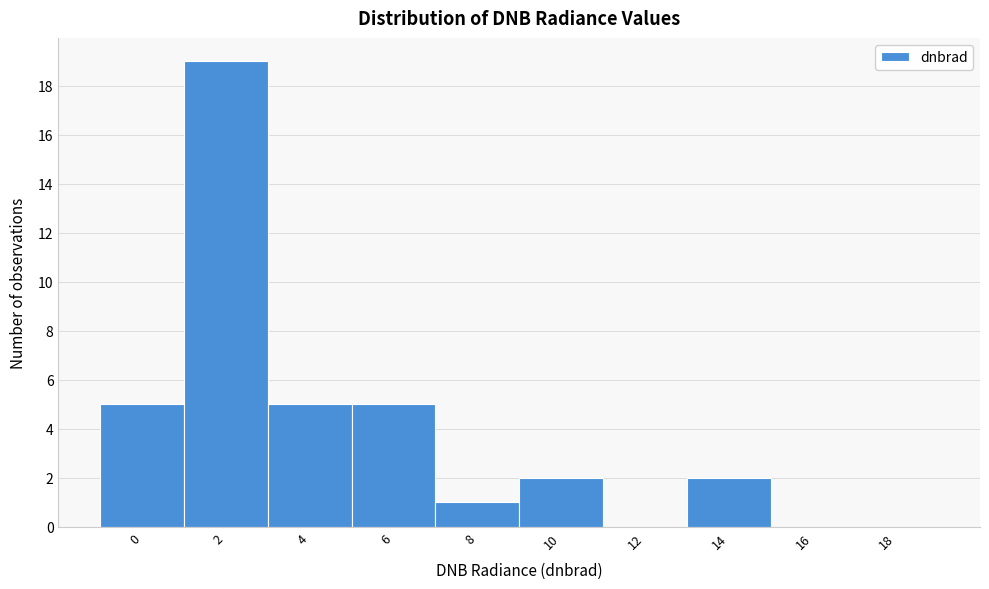

Reading left to right, extract all data points from this chart.

0=5	2=19	4=5	6=5	8=1	10=2	12=0	14=2	16=0	18=0